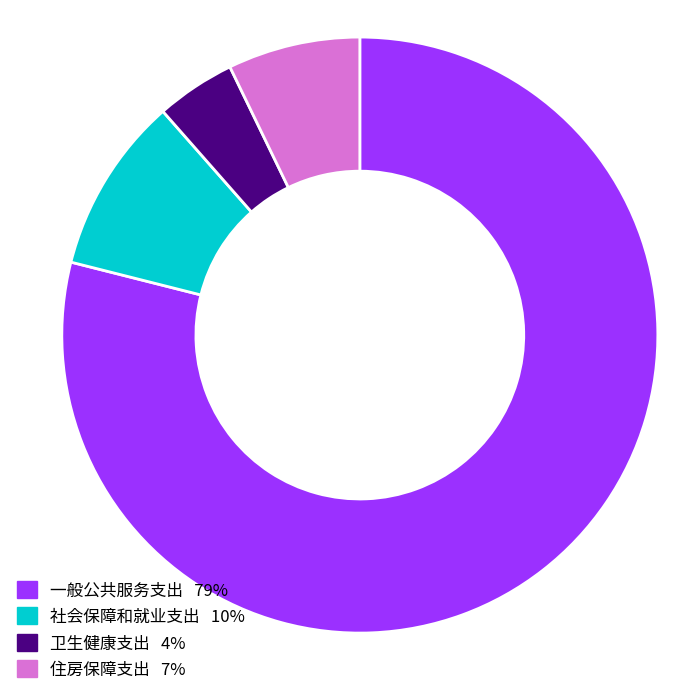

Count the number of slices in the pie.

4